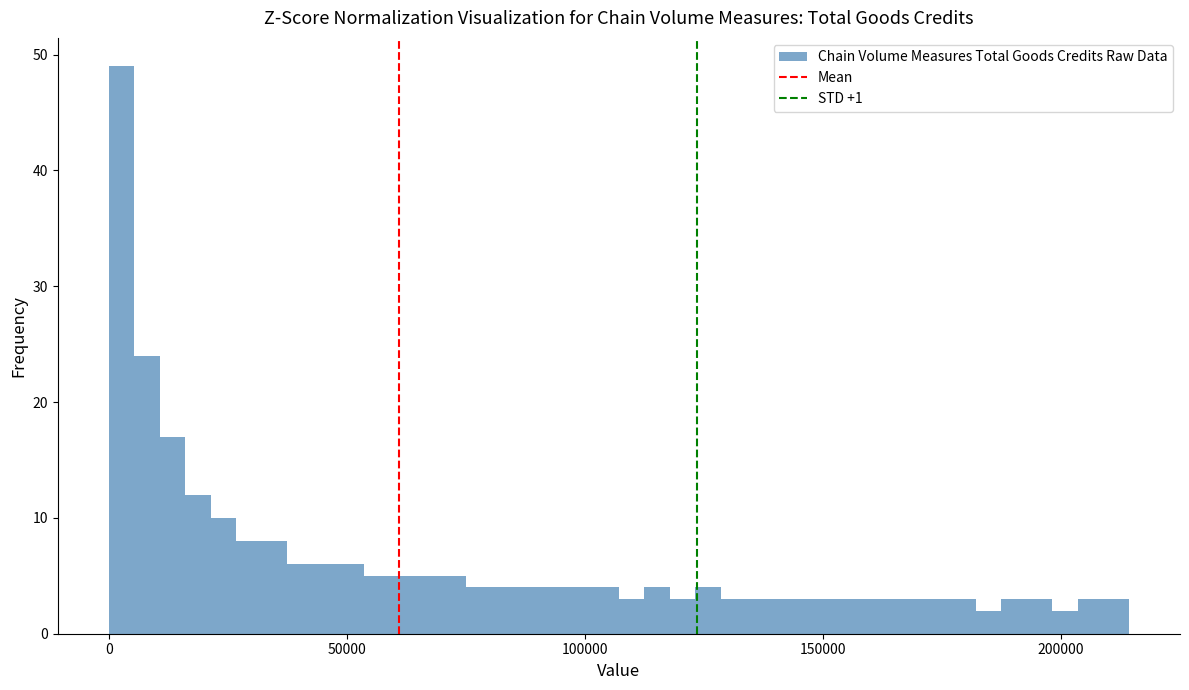

Read against the x-axis, roughly where is the centre of the tallest bar?

5000